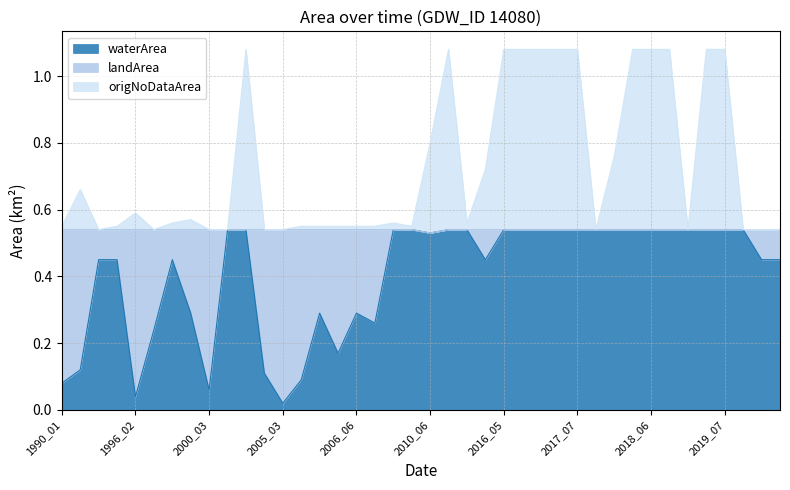

At which category is the sum across all series the highest?

2003_06